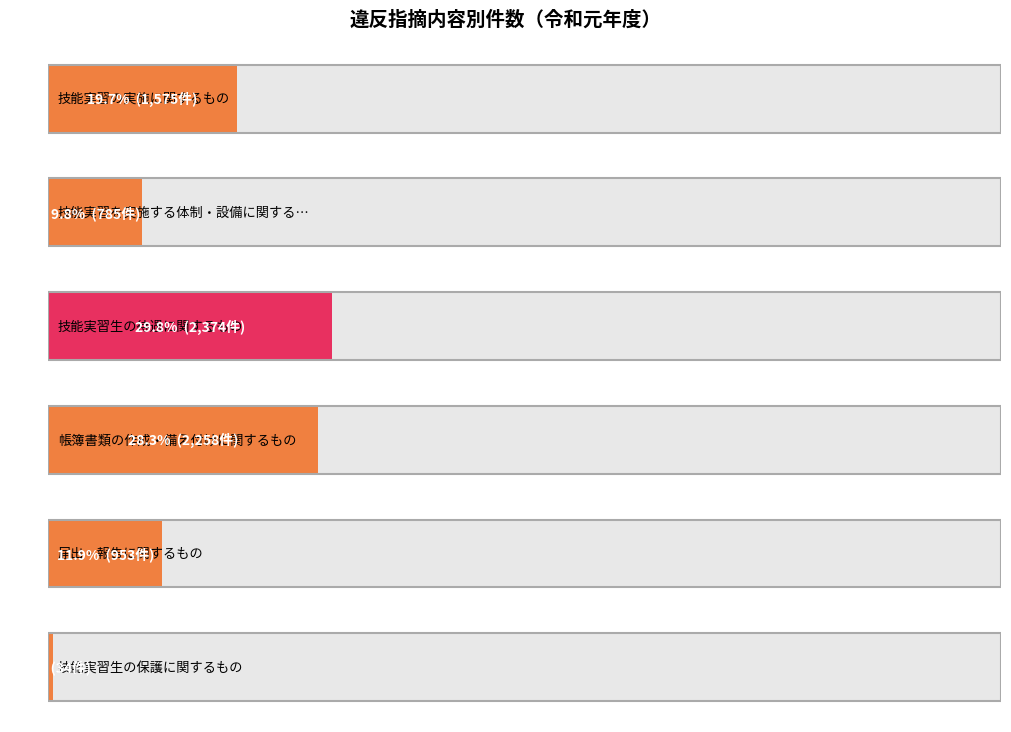

What is the label of the 3rd bar from the left?

技能実習生の待遇に関するもの